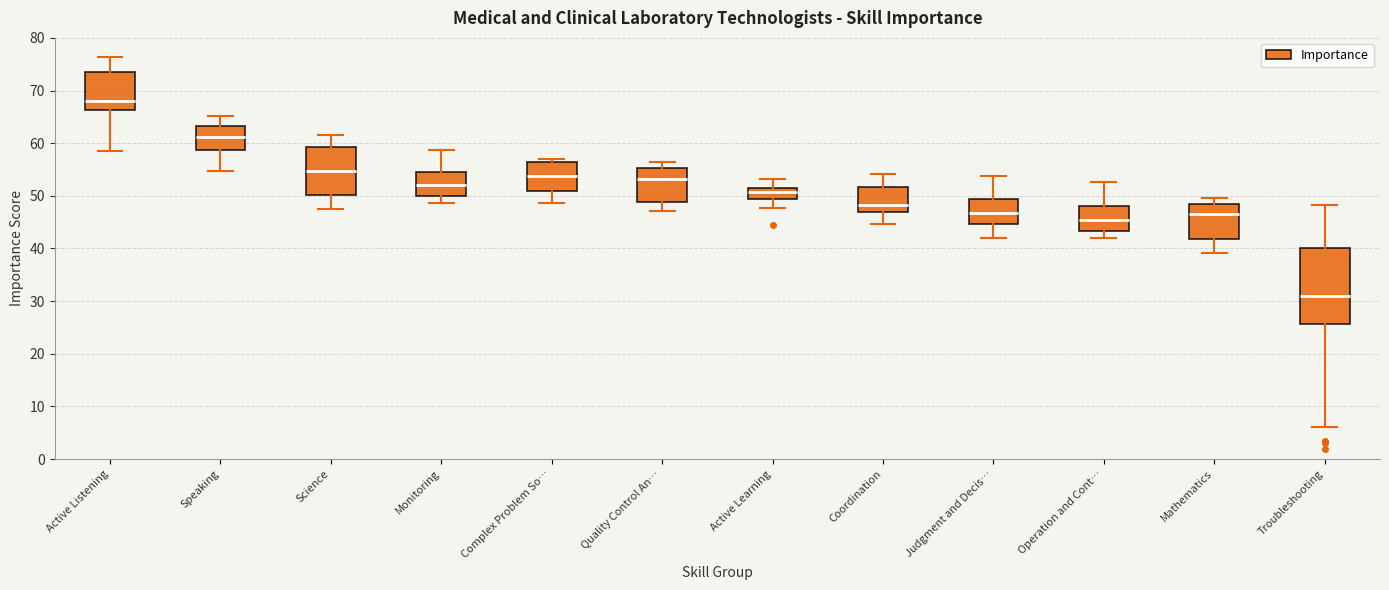

Where does the upper whisker of the box for Quality Control An… end on the y-axis? The values are not printed on the chart, so give them approximately, as read against the axis.

56